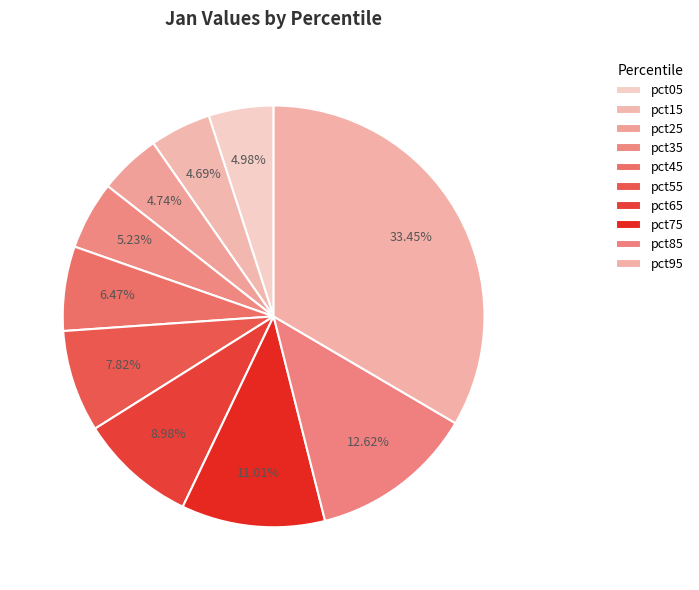

To the nearest percent, what is the combined percentage of pct65 and pct05?

14%